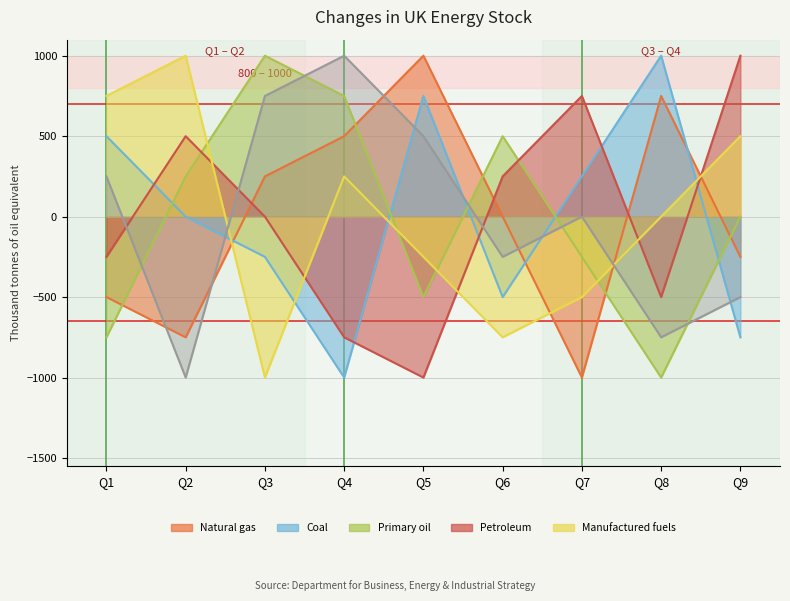

How many times do col_2 and col_4 cross each other?

5